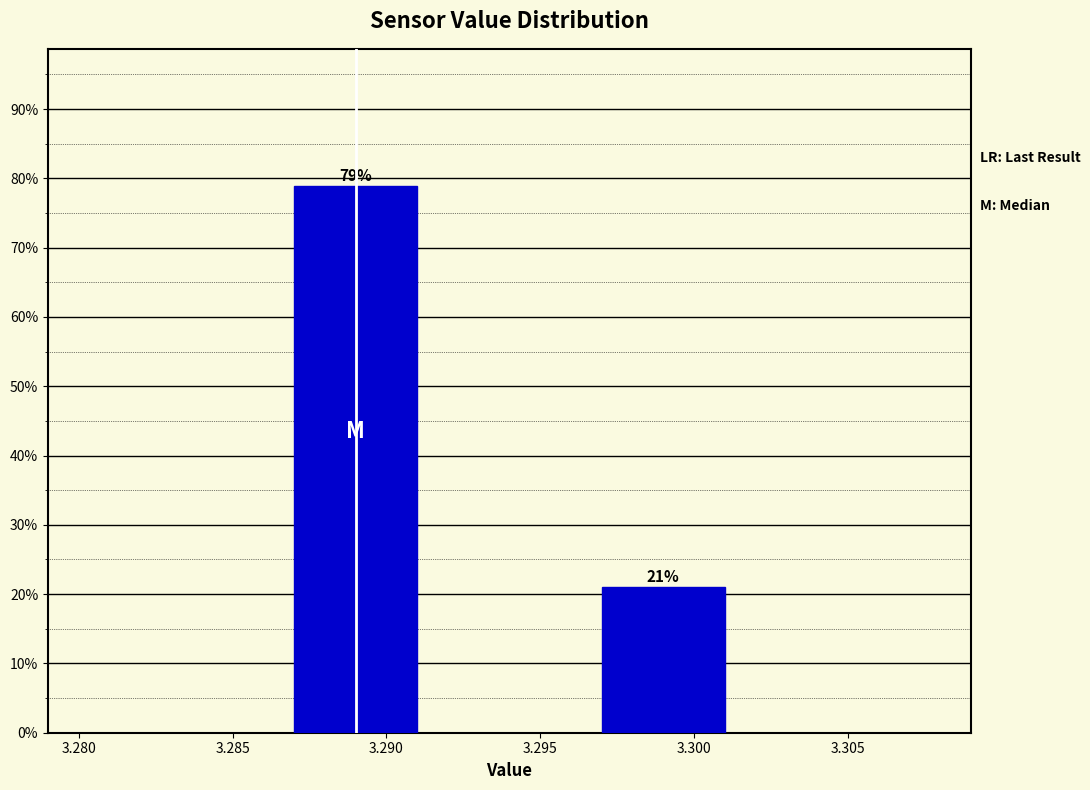

What is the sum of the values at 3.300 and 3.290?

100.0